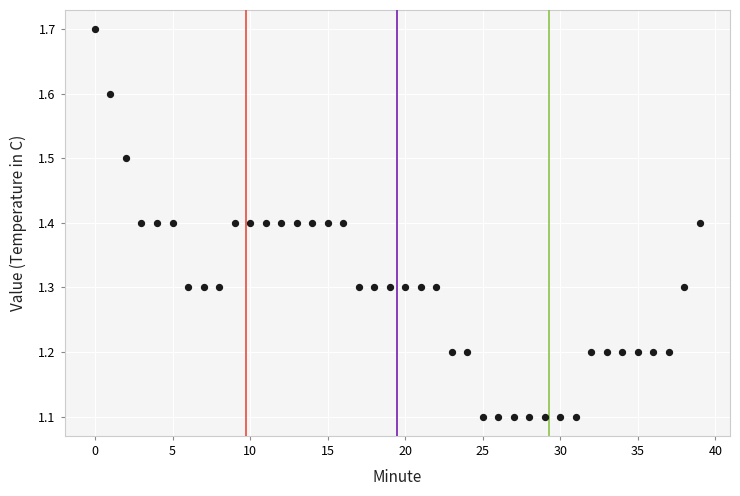

How many points are shown in the scatter plot?

40